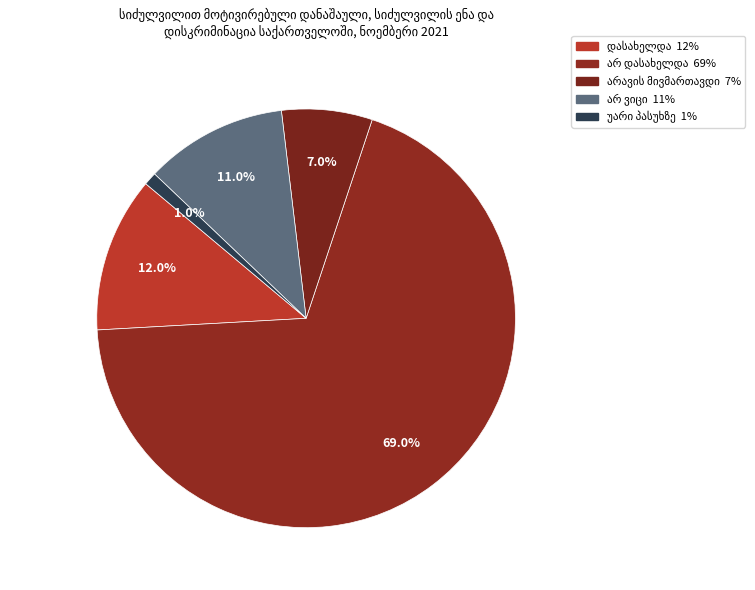

Which slice is the smallest?

უარი პასუხზე